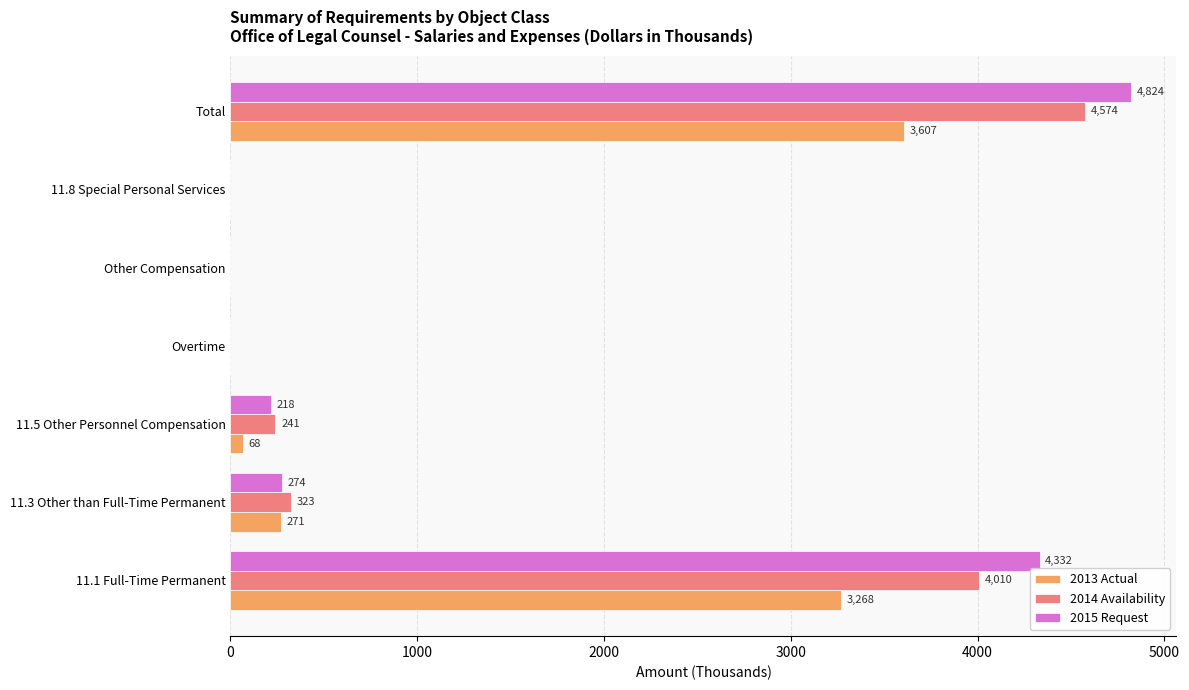

The 2014 Availability series shows 0 at 11.8 Special Personal Services. True or false?

True